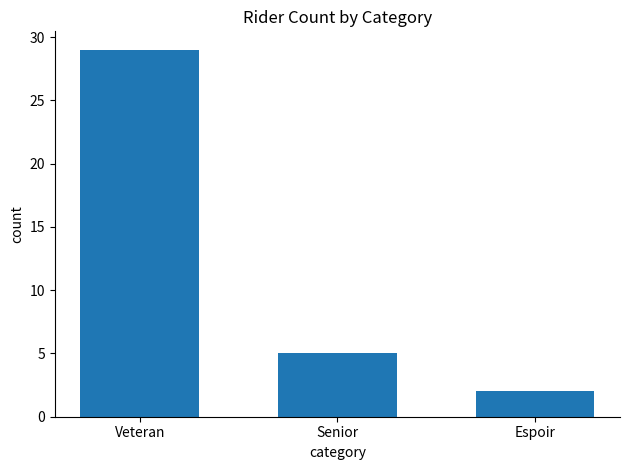

What is the smallest value displayed?

2